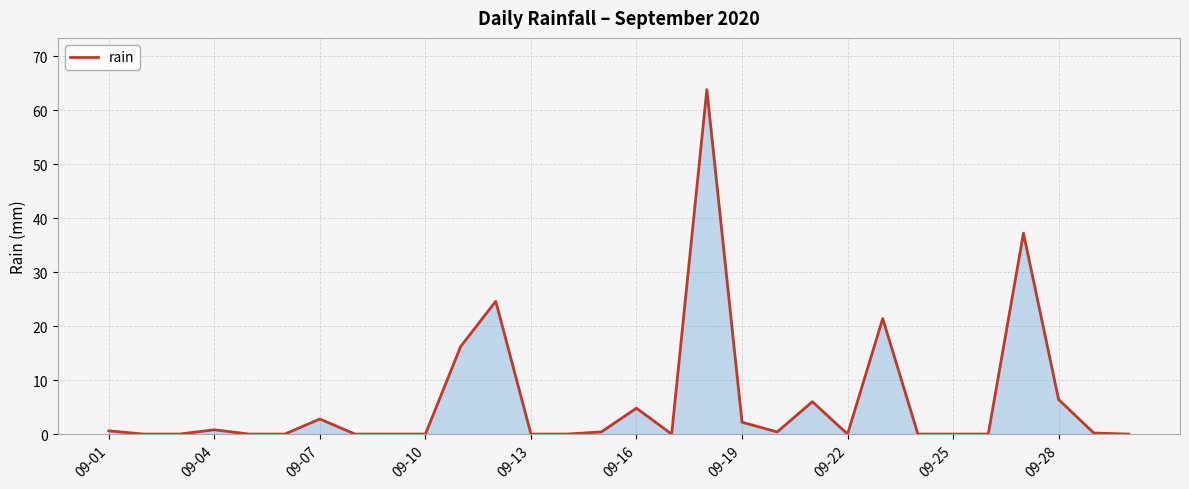

True or false: there are more than 2 points higher than both neighbors.

True